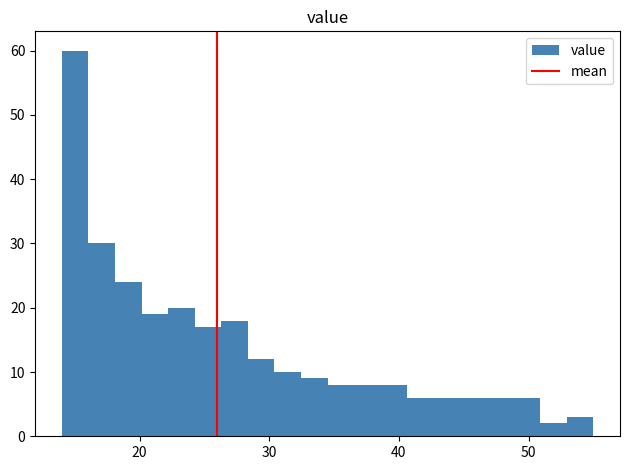

Around what value on the x-axis is the tallest bar? Give the approximate position of its centre, as read against the axis.

15